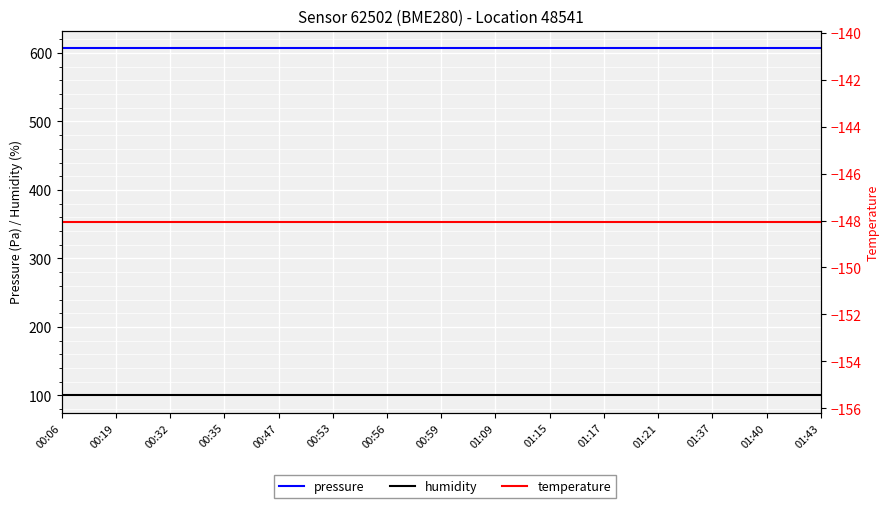

What is the sum of all temperature values?

-2220.8